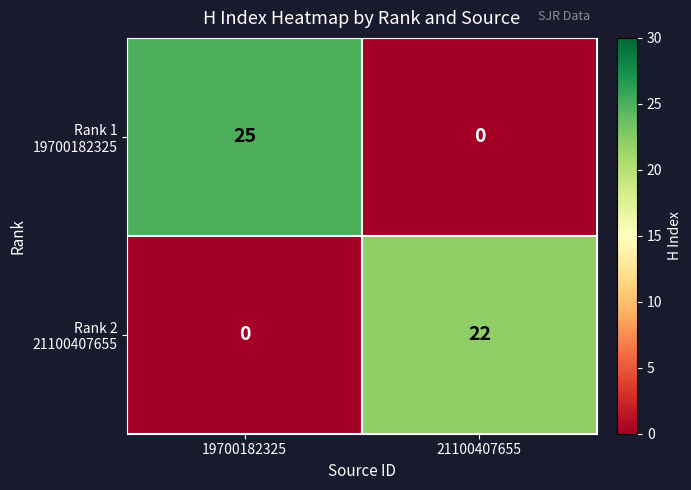

What is the spread (max minus min) of values at 19700182325?

25